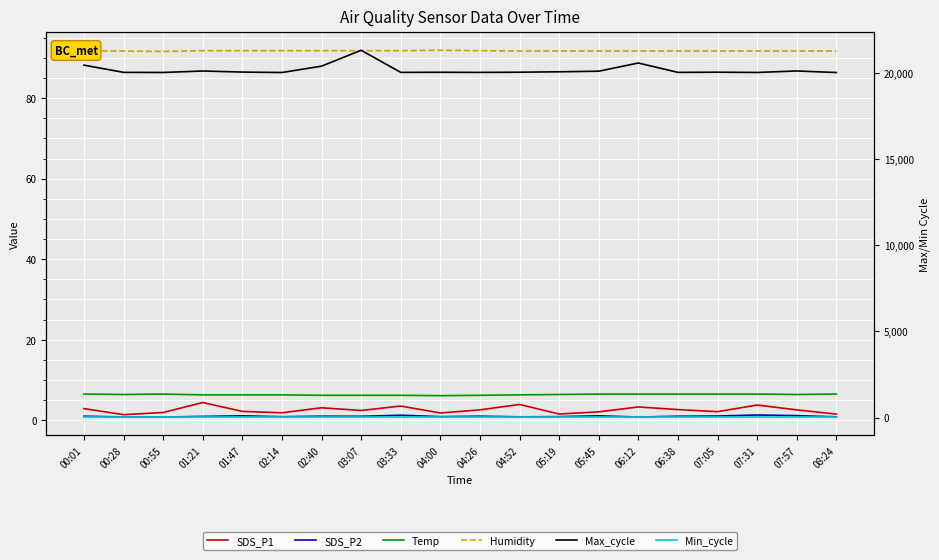

How many interior local valleys does the Max_cycle series have?

6